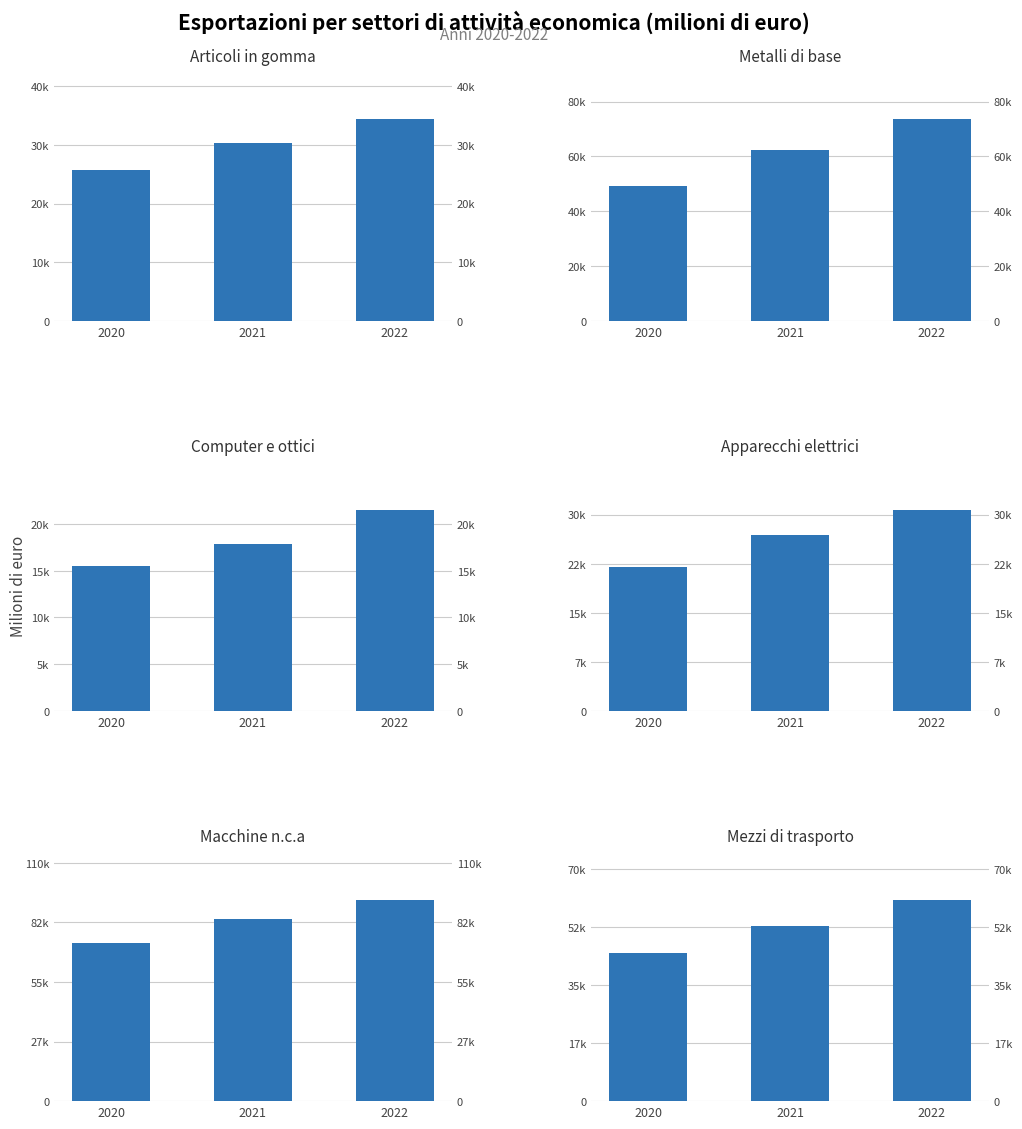

The value of Mezzi di trasporto at 2021 is 17218.4. True or false?

False